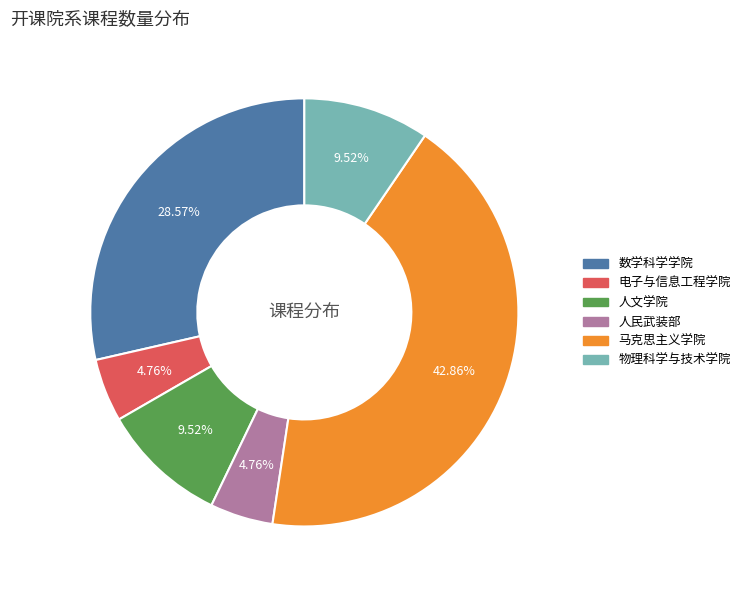

Which category has the biggest portion of the pie?

马克思主义学院